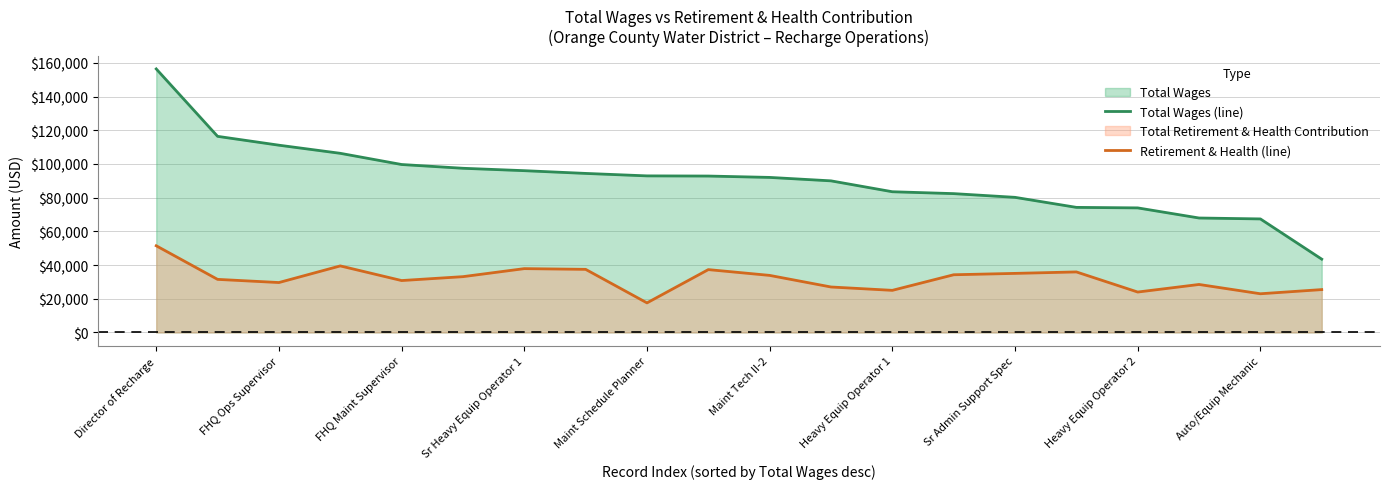

What is the difference between the maximum and minimum values in the Retirement & Health (line) series?

33897